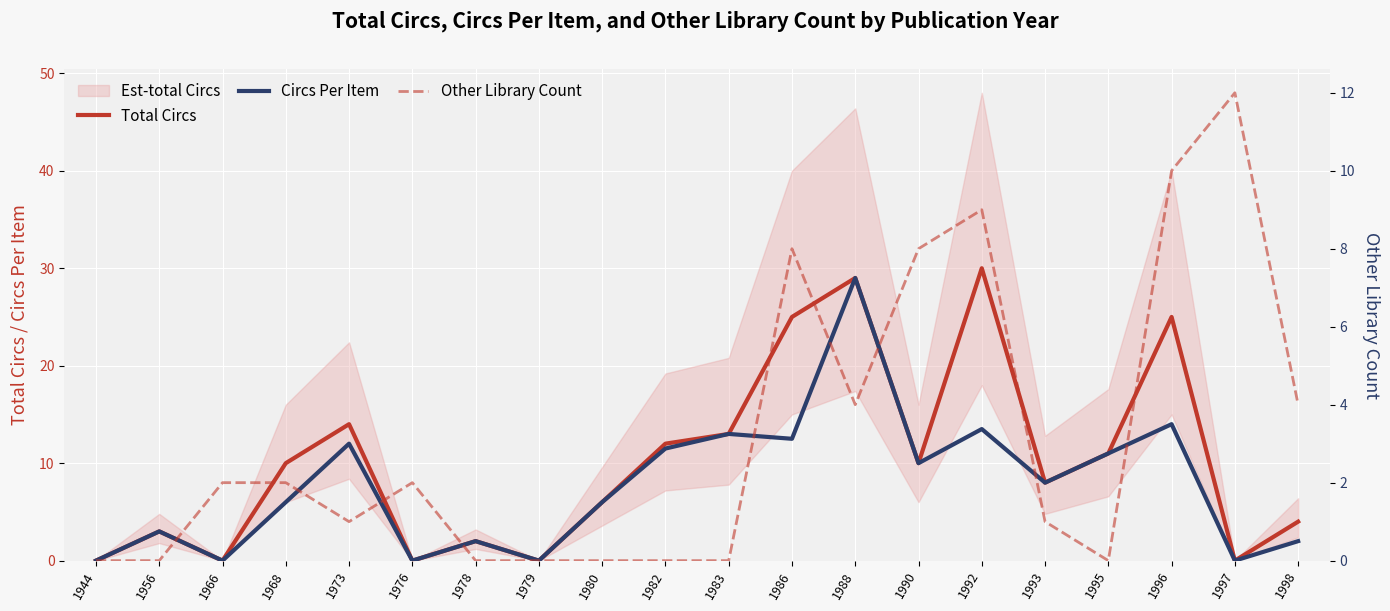

At how many categories does at least one series exceed 13?

5